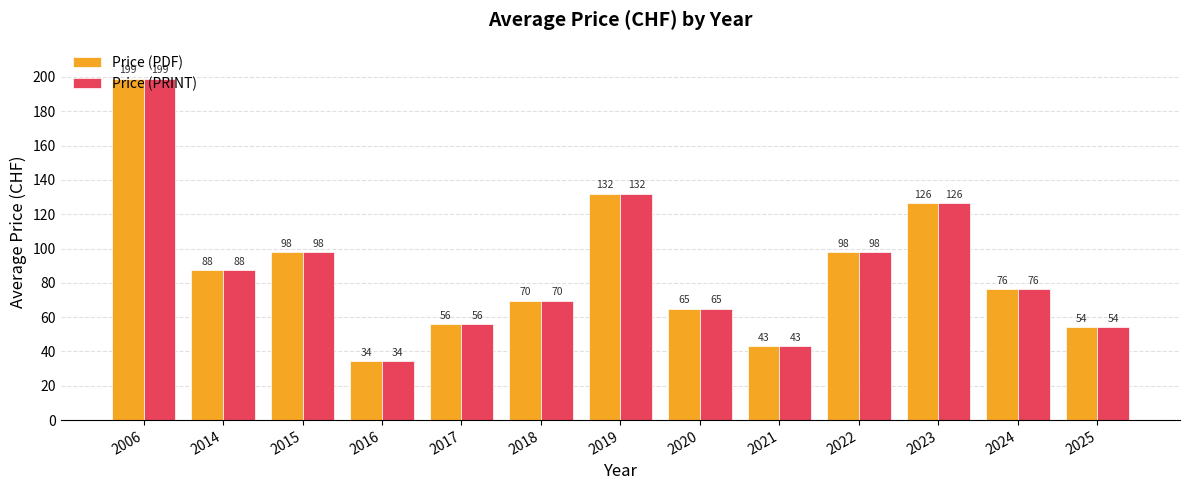

Is it true that Price (PRINT) equals 18.3 at 2016?

False